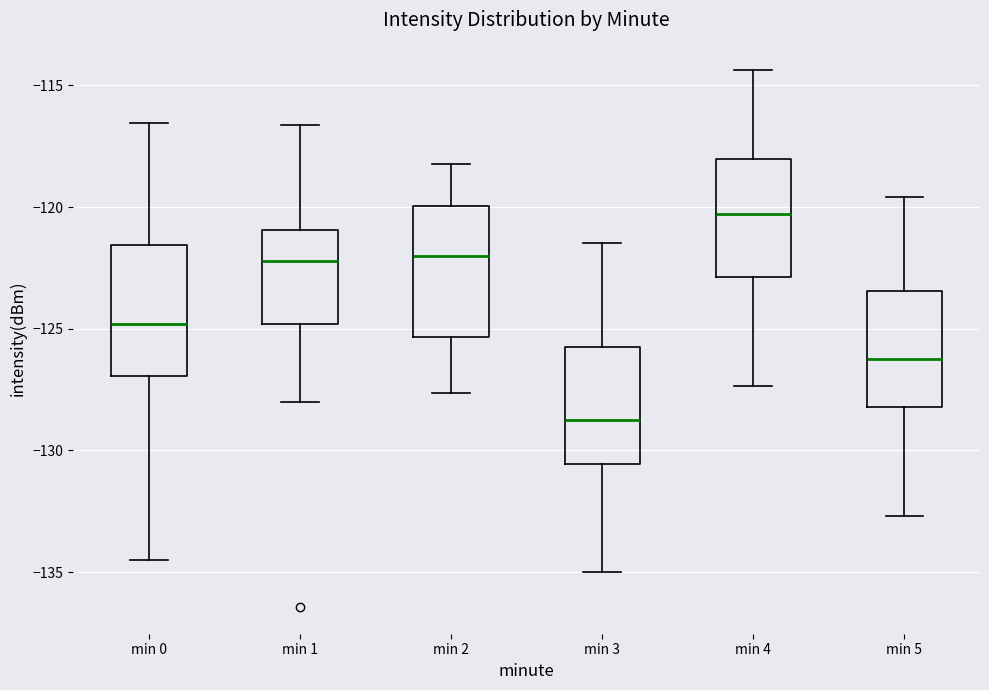

Which box's median line is the highest?

min 4